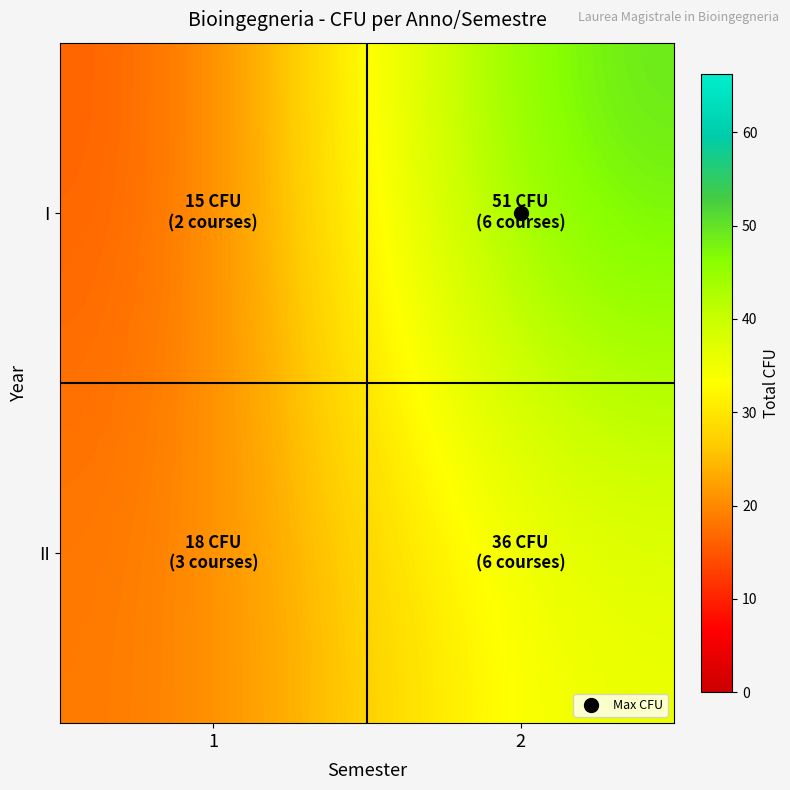

What is the difference between the highest and lowest values at 2?

15